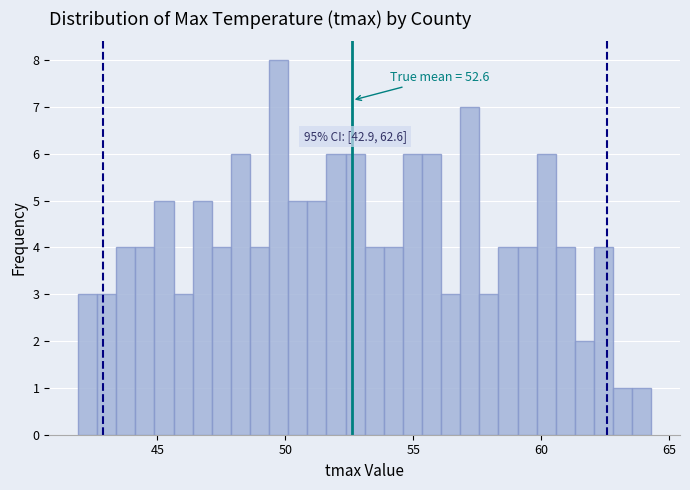

Around what value on the x-axis is the tallest bar? Give the approximate position of its centre, as read against the axis.

49.5